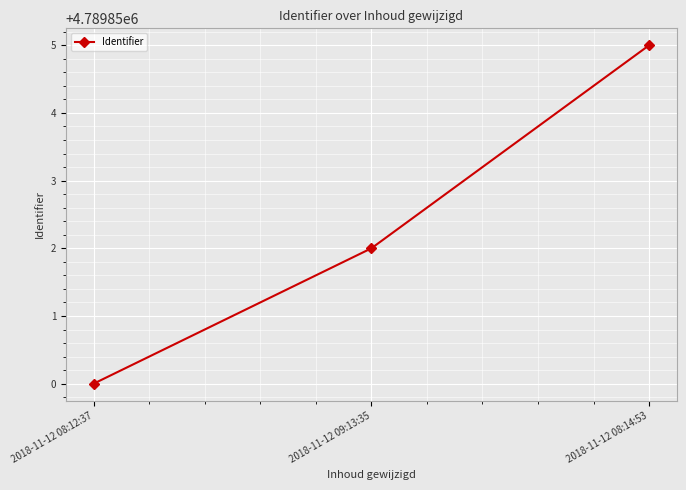

How many data points are less than 4789852?

1